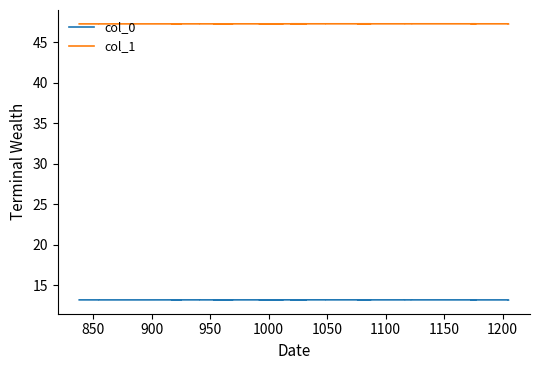

How many data points does each series have?

39